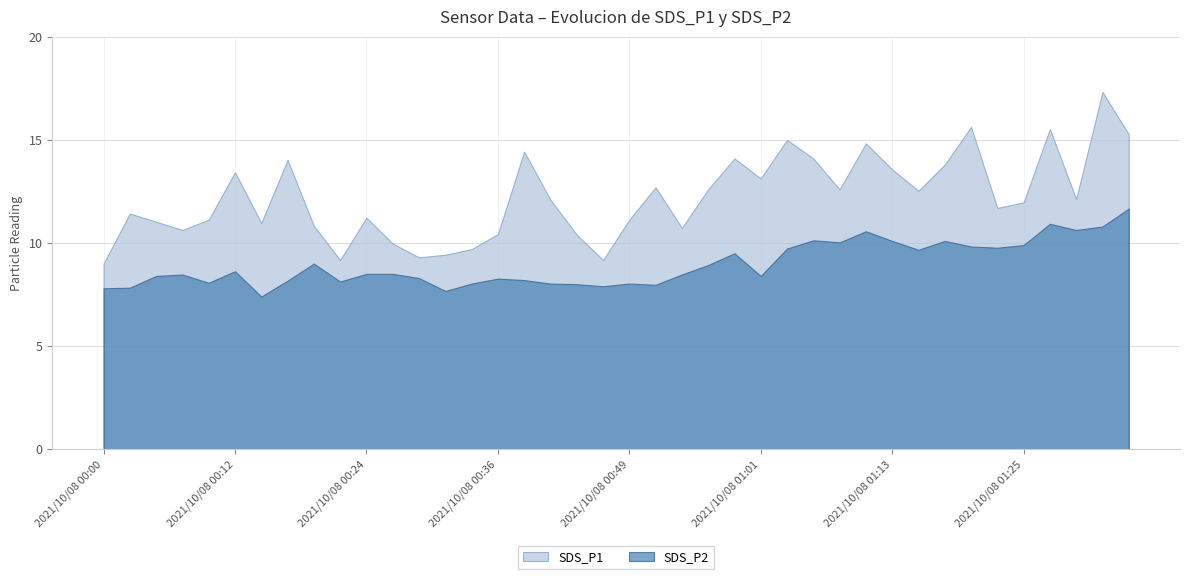

In SDS_P2, how many points are lower than both neighbors (excluding endpoints)?

11